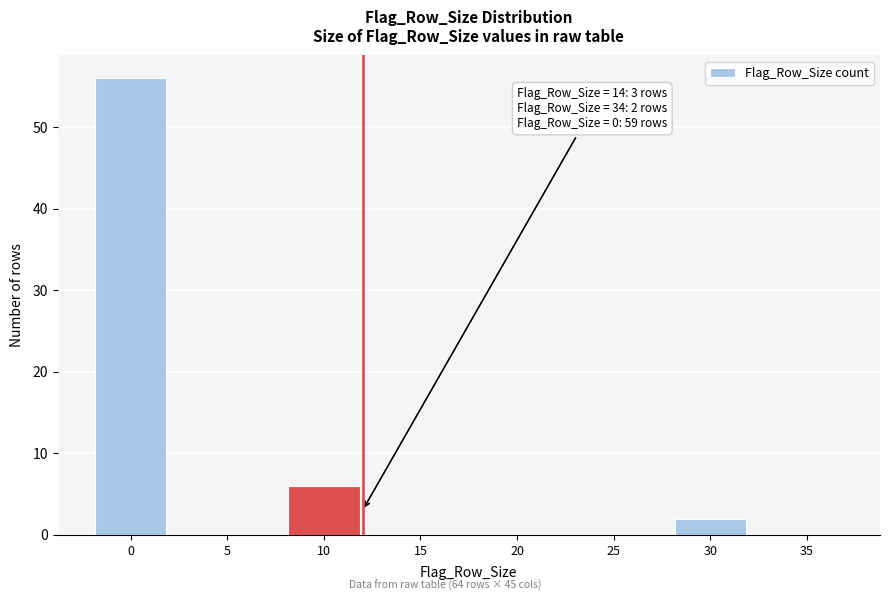

Reading left to right, transcribe all the data shown in this chart.

0=56	5=0	10=6	15=0	20=0	25=0	30=2	35=0